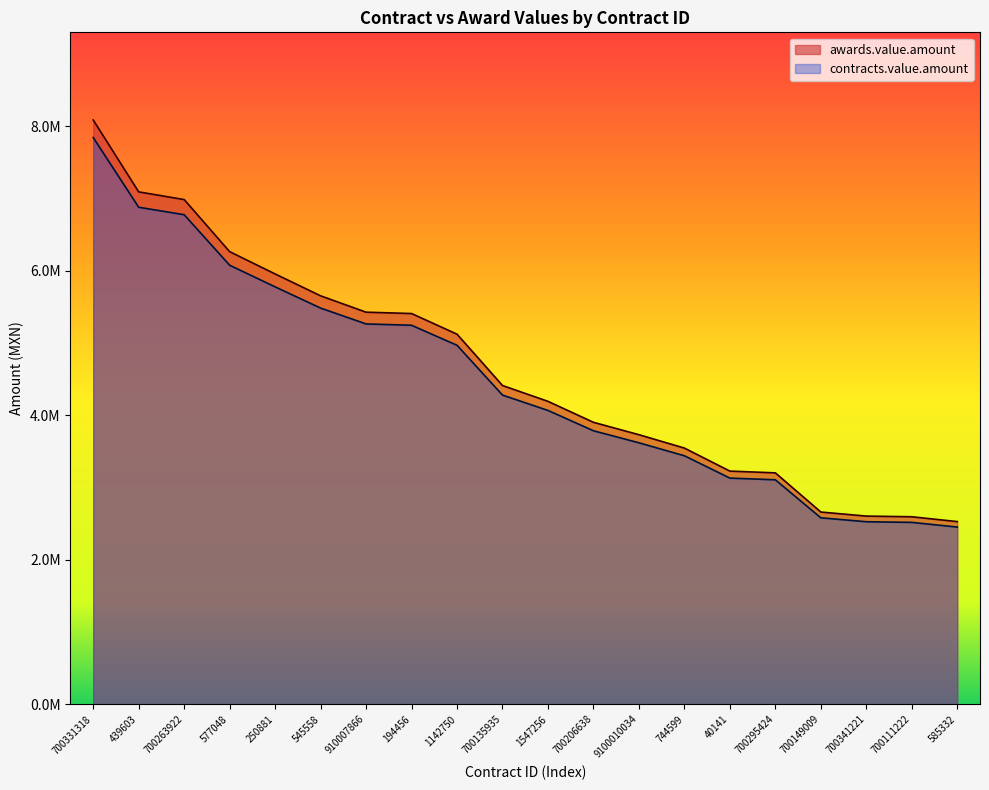

Which series has the largest range (max minus min)?

awards.value.amount